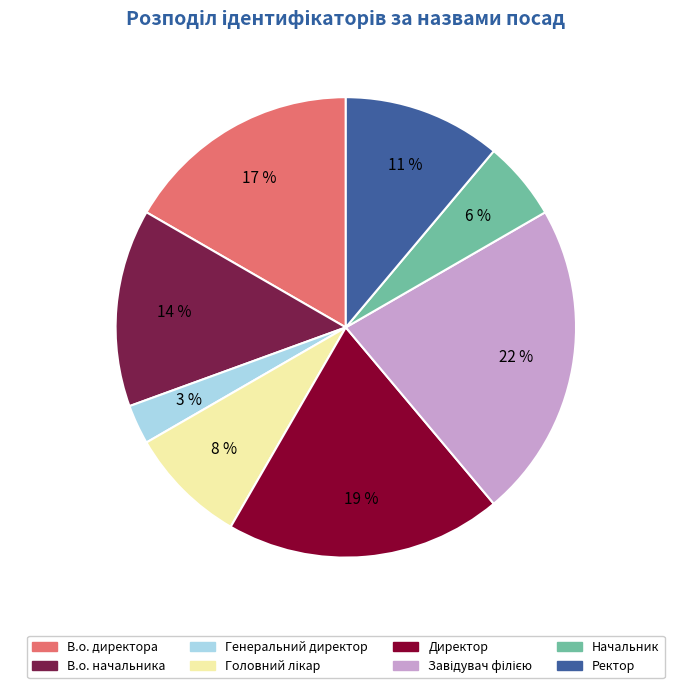

Is the sum of Директор and Ректор greater than half?

No